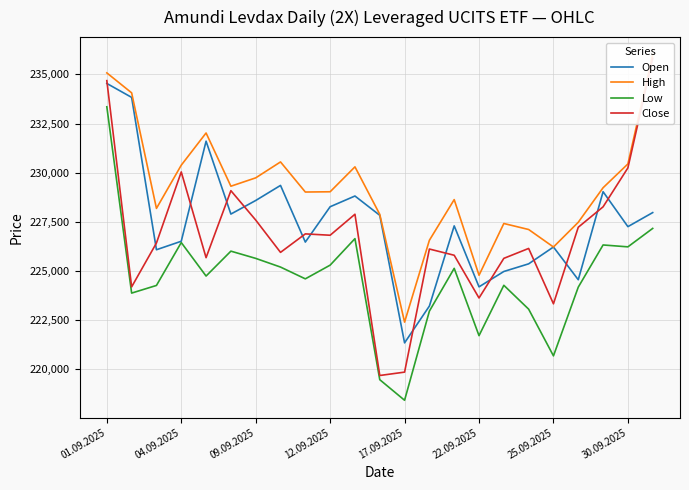

What is the highest value of the Low series?

233352